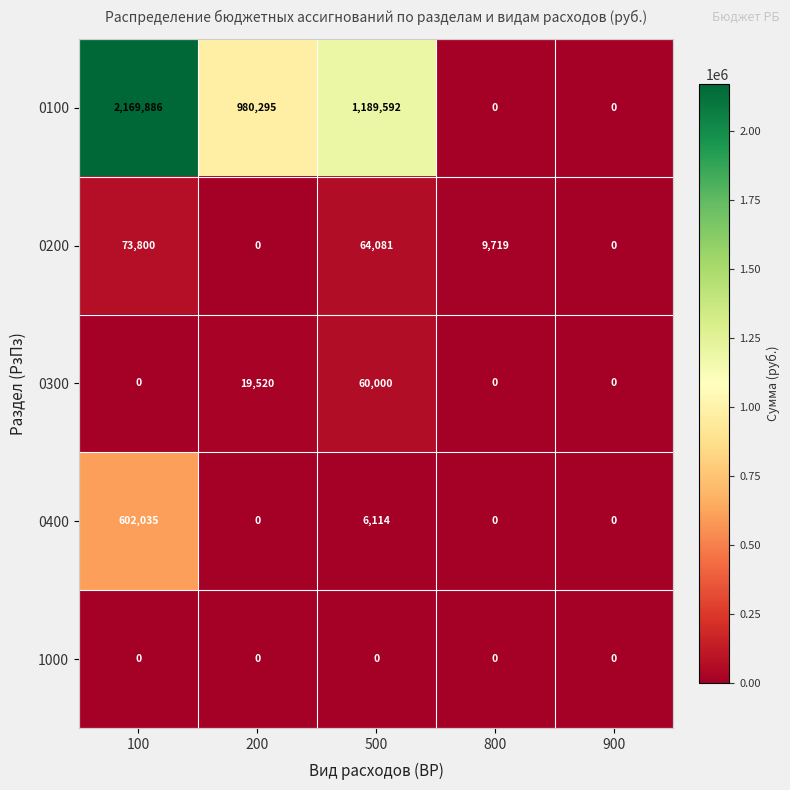

At how many categories does at least one series exceed 249375?

3